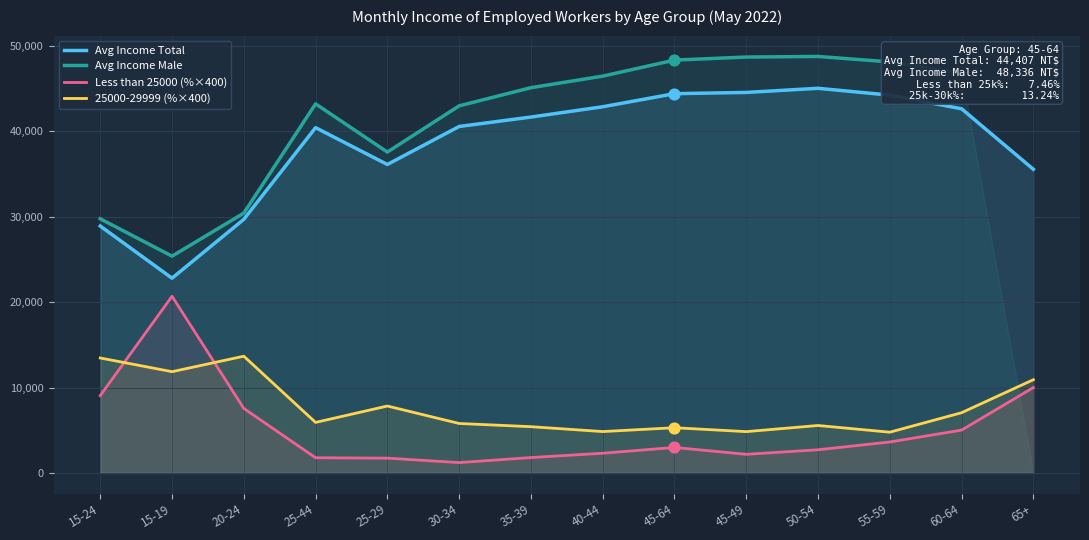

Which series reaches the maximum Y coordinate?

Avg Income Male